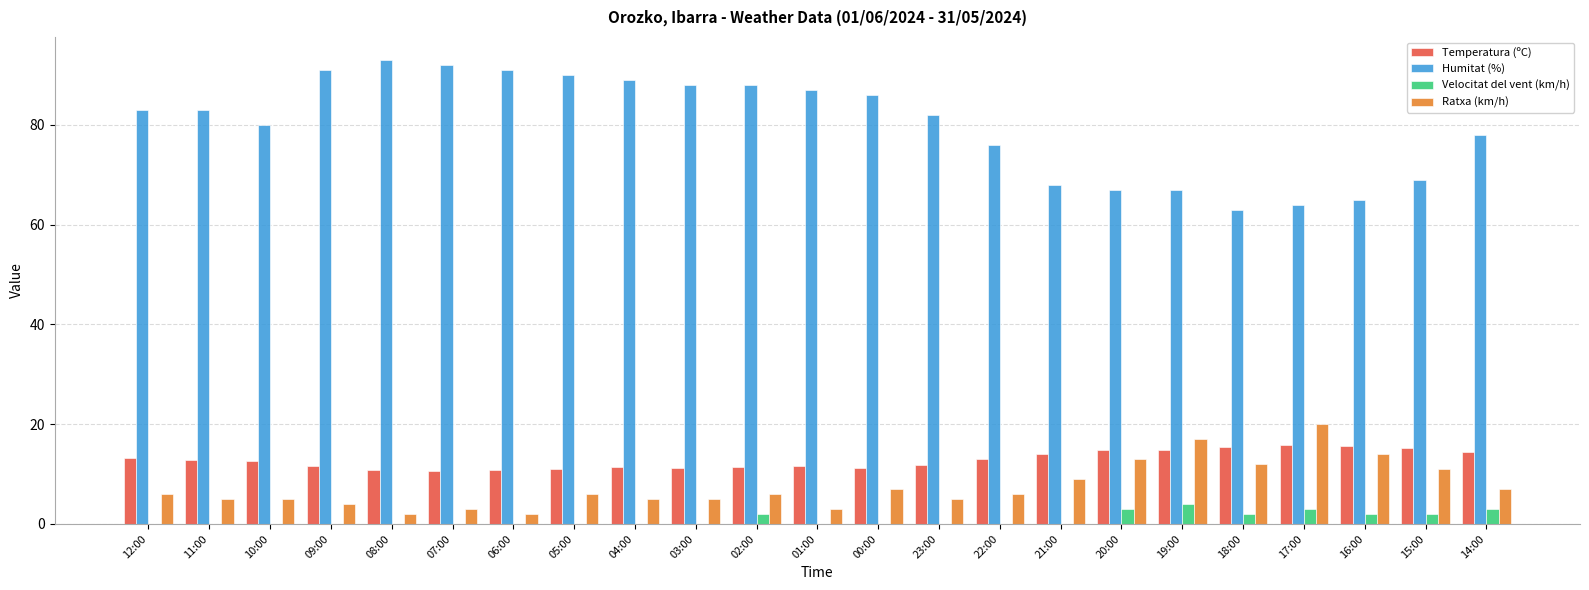

How many groups of bars are there?

23